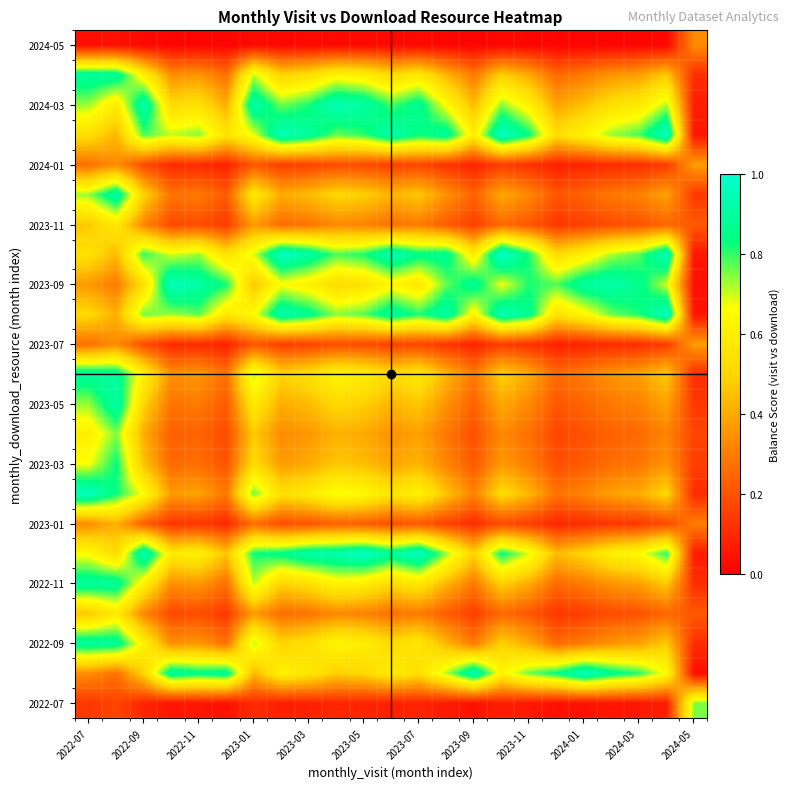

Count the number of data series in this chart.

23